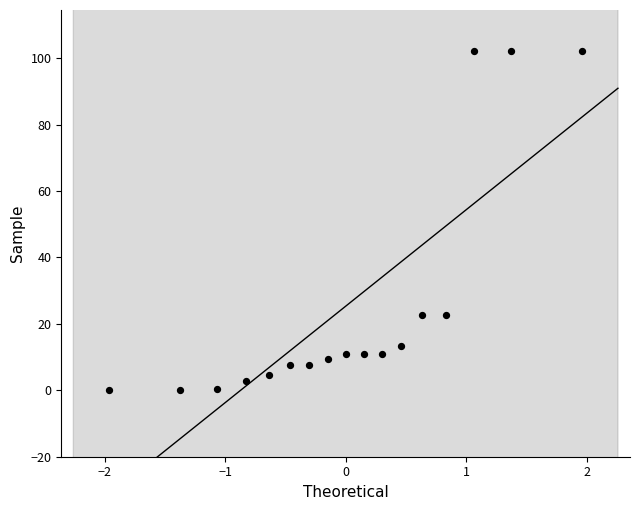

What is the range of Y values (max minus min)?

102.3